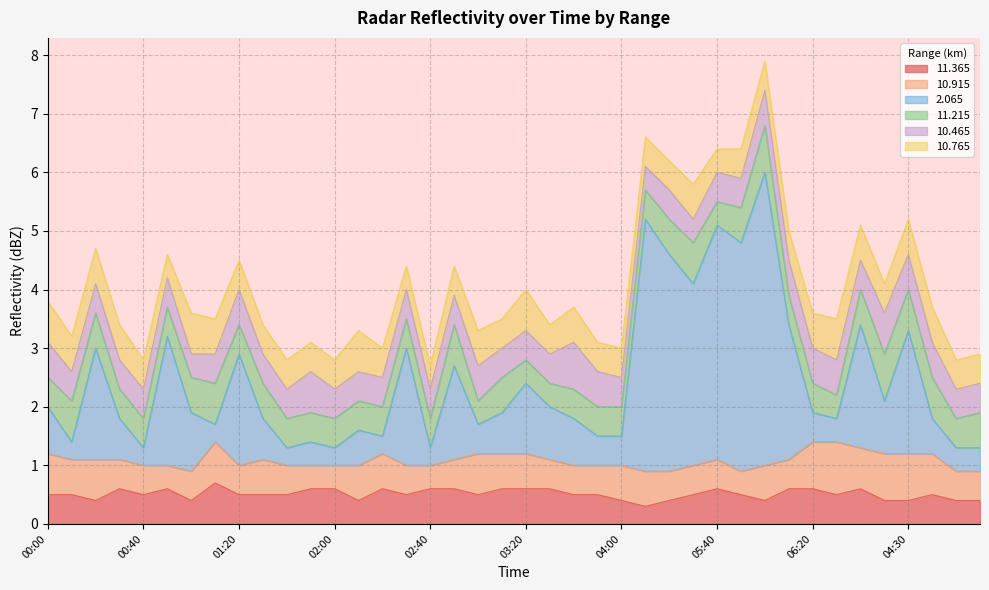

Where do 10.915 and 11.215 first cross each other?

00:00 and 00:10